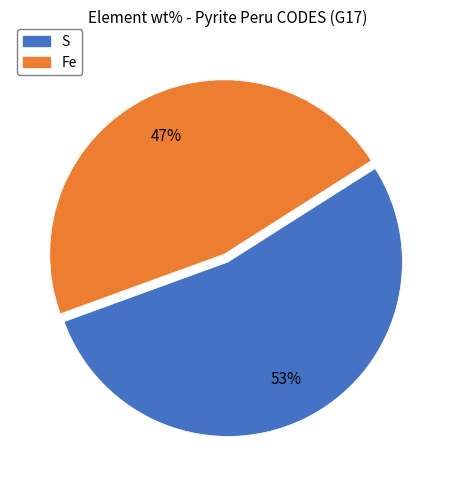

Which category has the smallest portion of the pie?

Fe